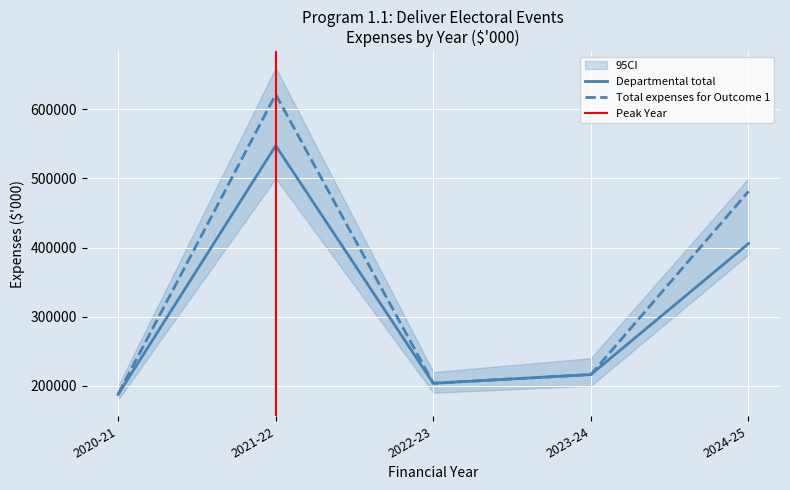

What is the difference between the maximum and minimum values in the Total expenses for Outcome 1 series?

433250